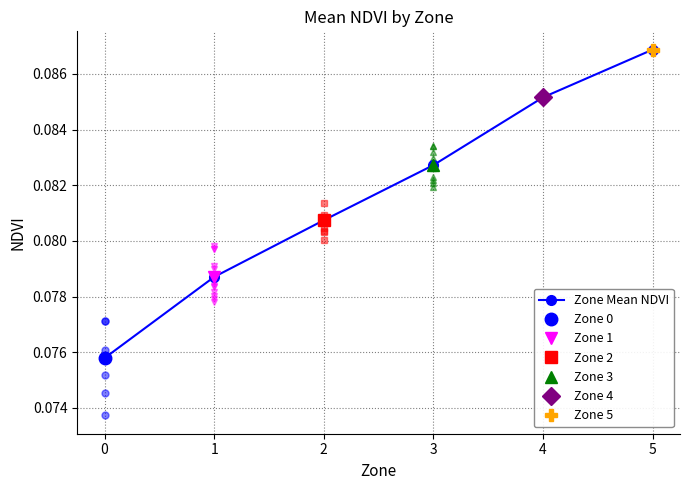

Rank the categories by value from lowest to highest.

0, 1, 2, 3, 4, 5